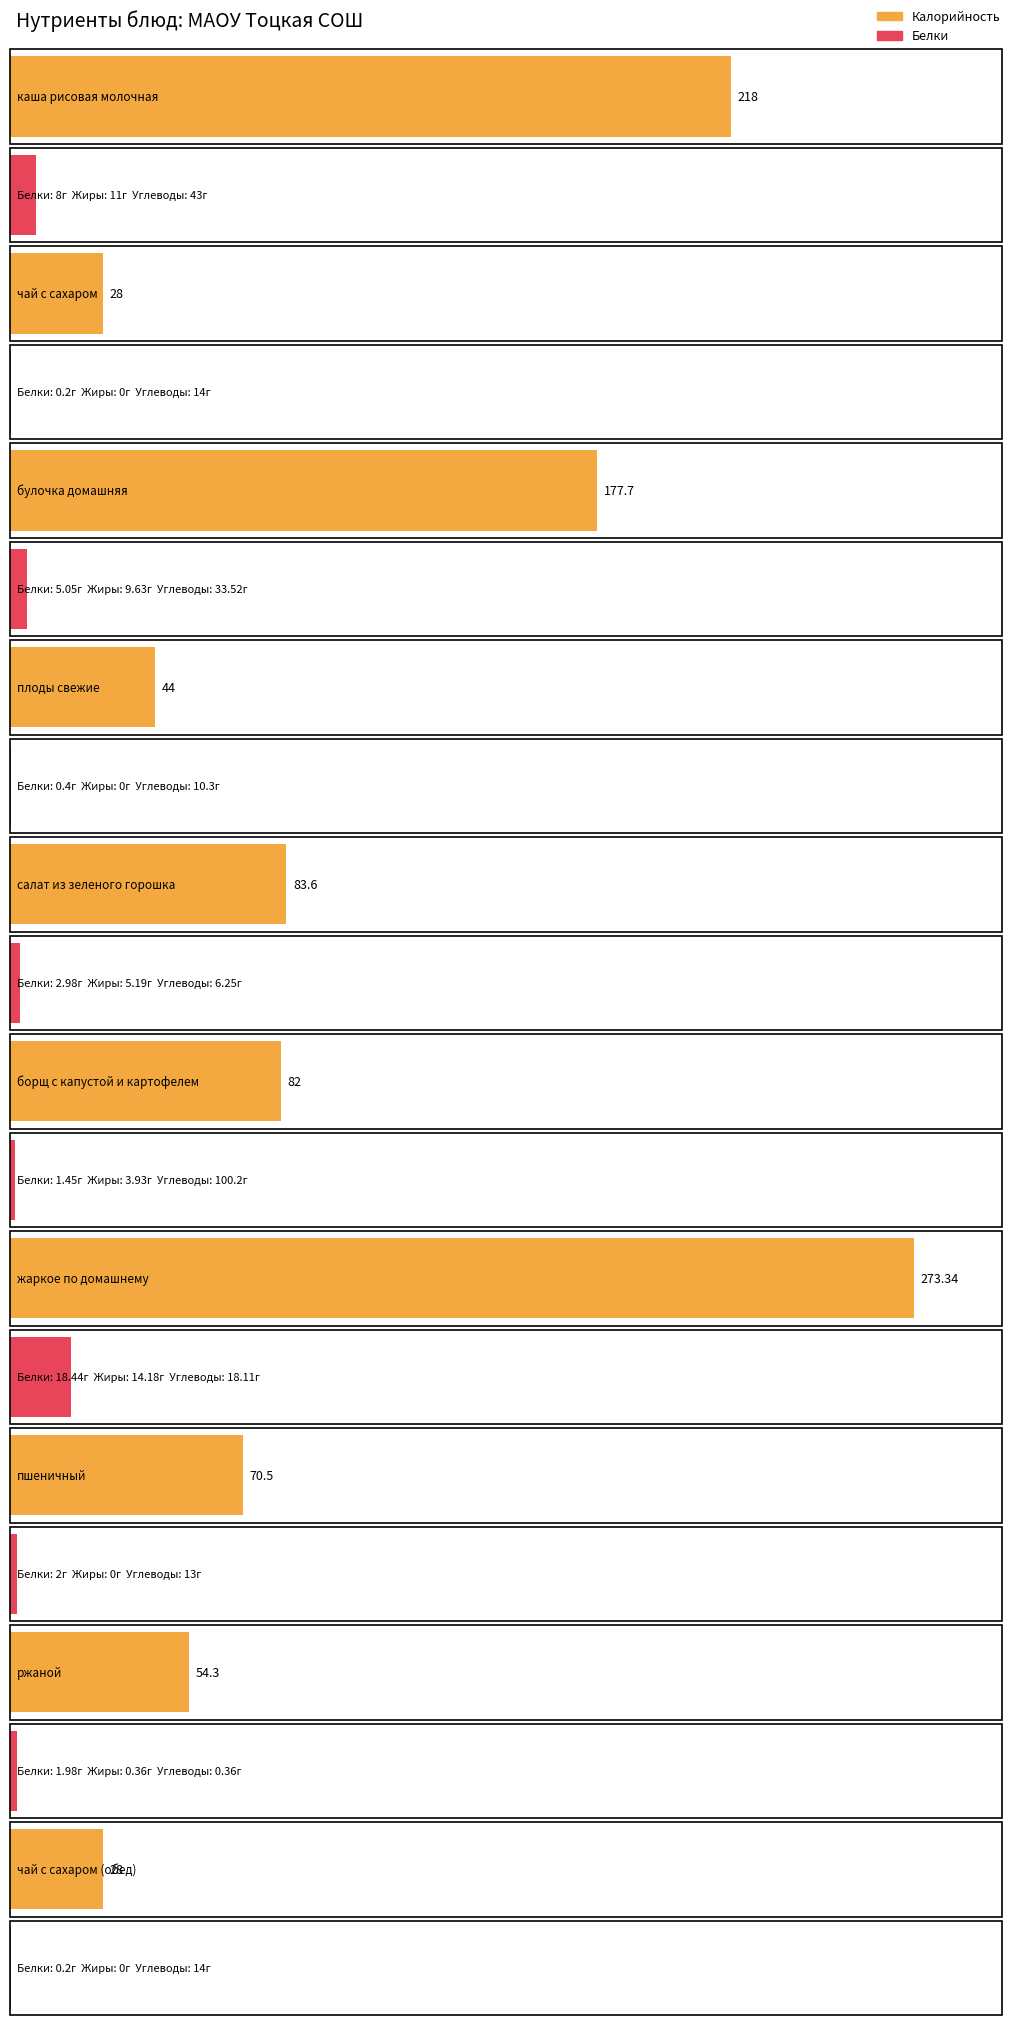

What is the label of the 8th bar from the left?

пшеничный